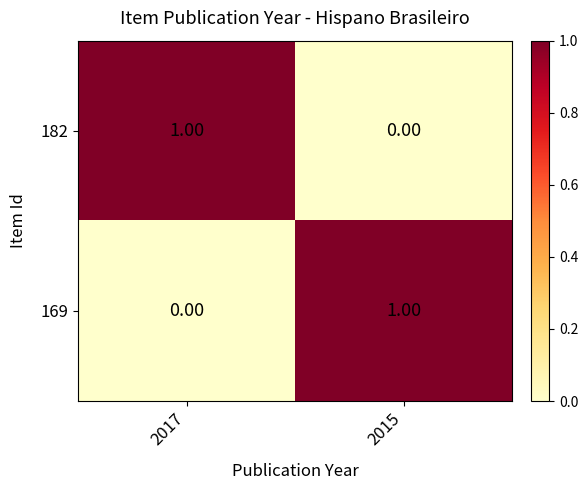

List the labels in order of 182 value, largest first.

2017, 2015